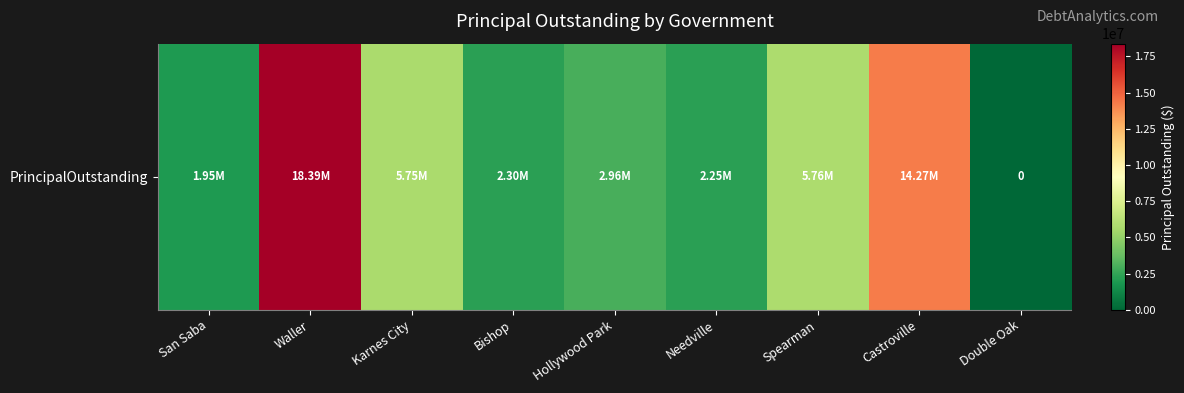

Between Bishop and Waller, which is larger?

Waller